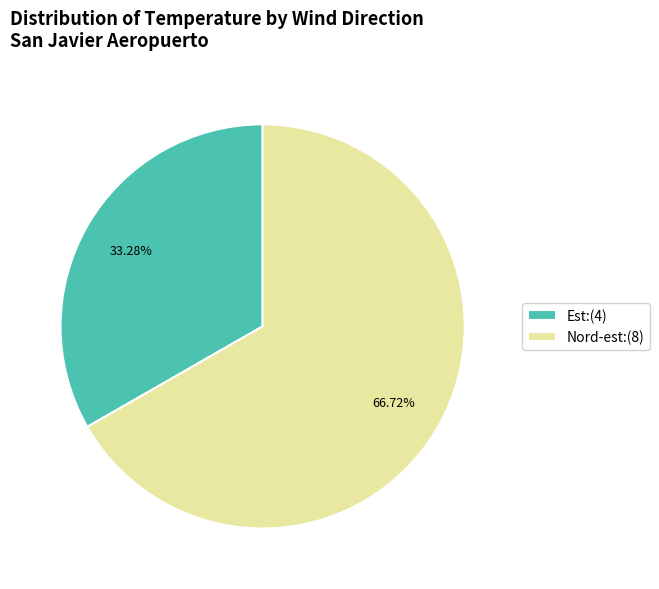

Count the number of slices in the pie.

2